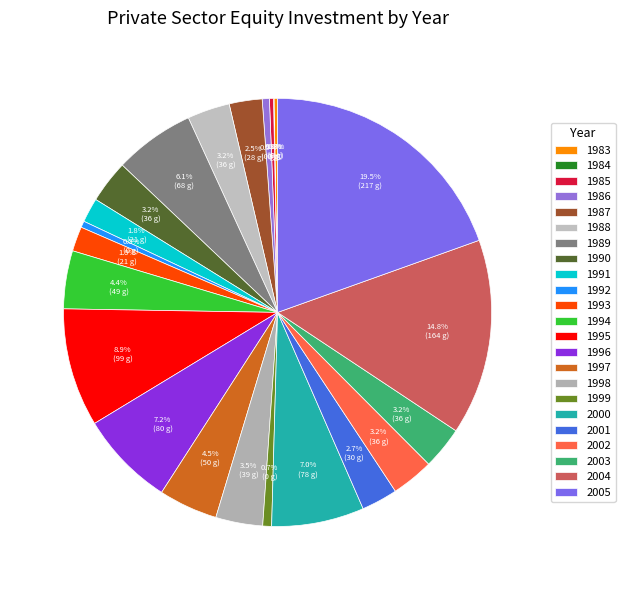

To the nearest percent, what is the average slice percentage?

4%